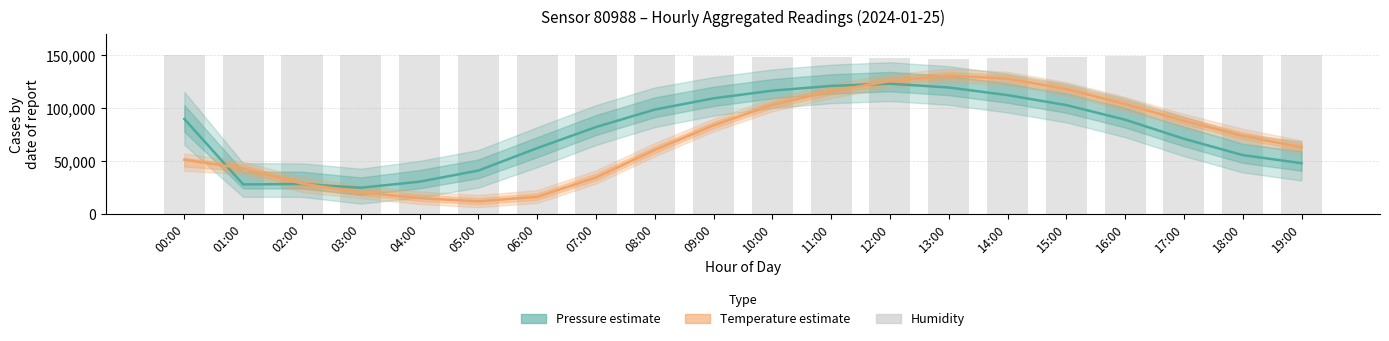

Is it true that Pressure (normalized) equals 48000.0 at 19:00?

True